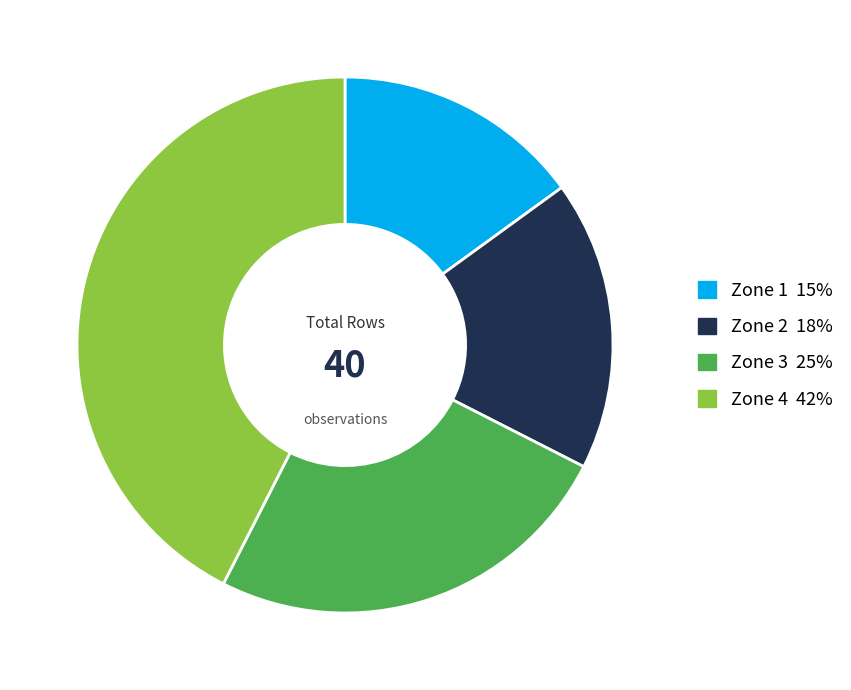

Which slice is the largest?

Zone 4